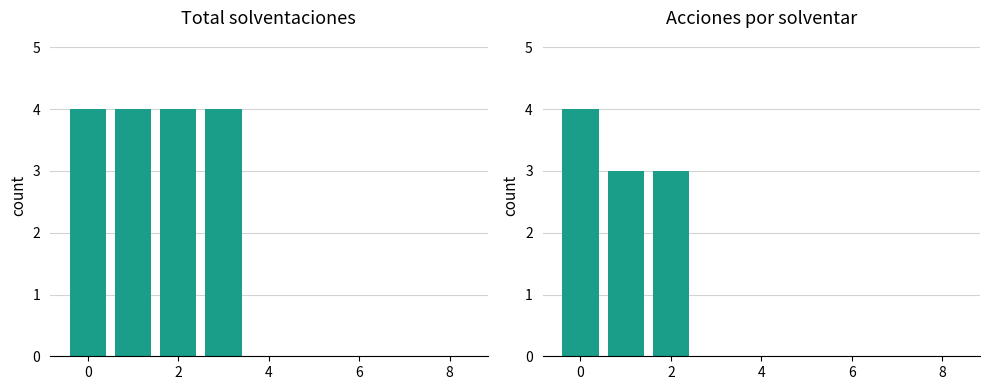

Between 5 and 8, which is larger?

5